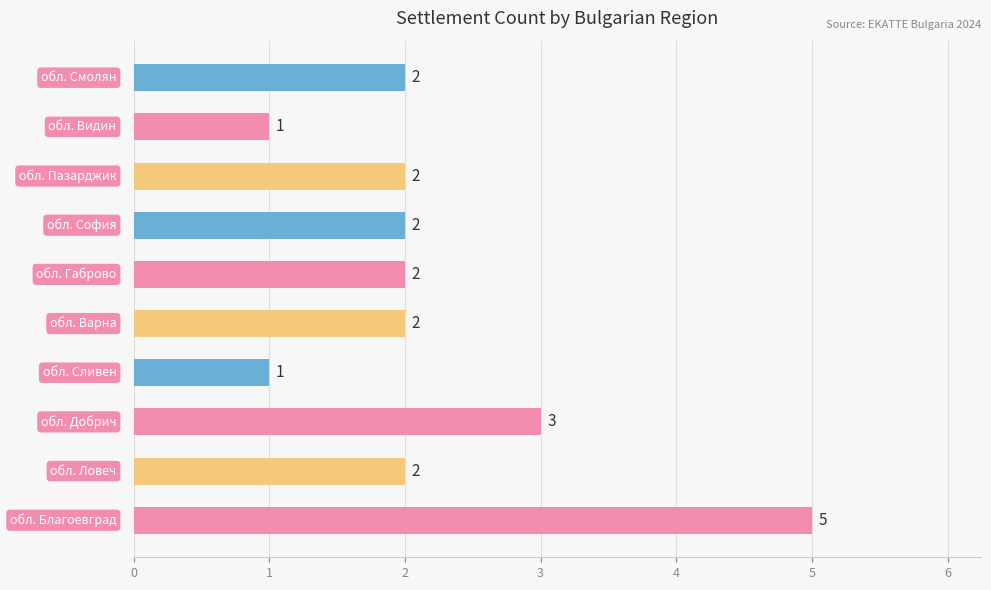

What is the greatest value displayed?

5